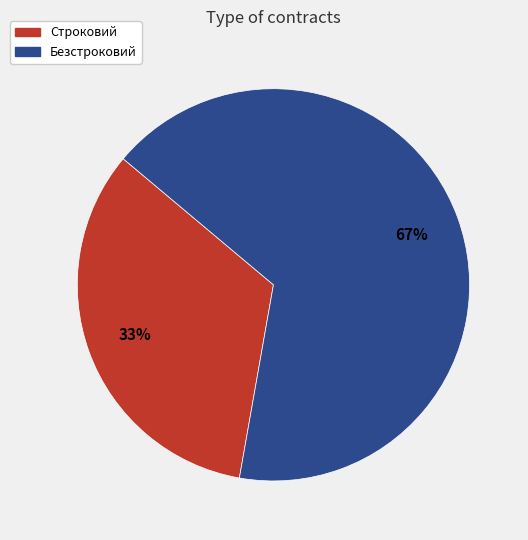

Count the number of slices in the pie.

2